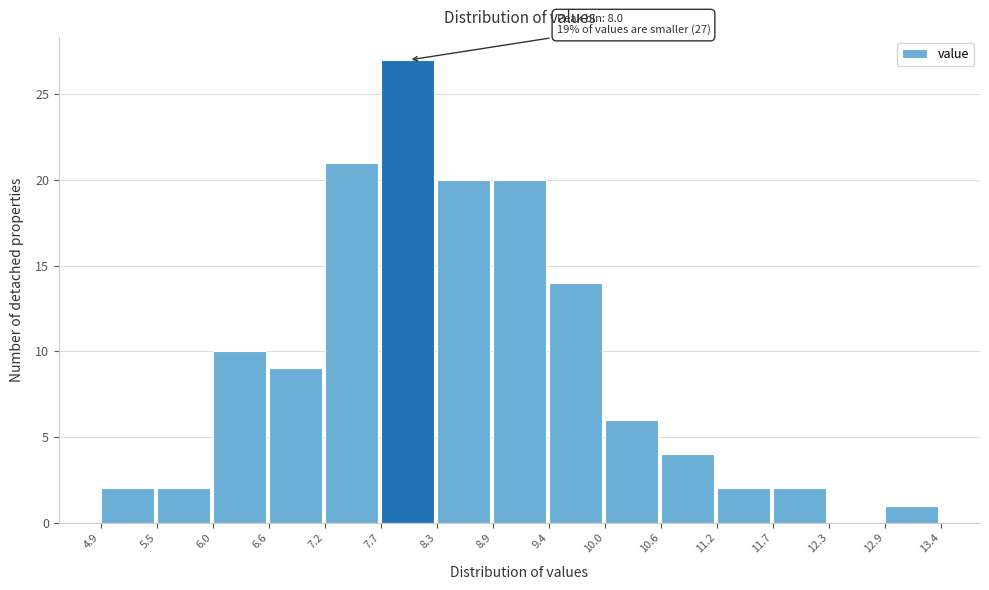

Over which range of the x-axis is the bar tallest?

7.7 to 8.3